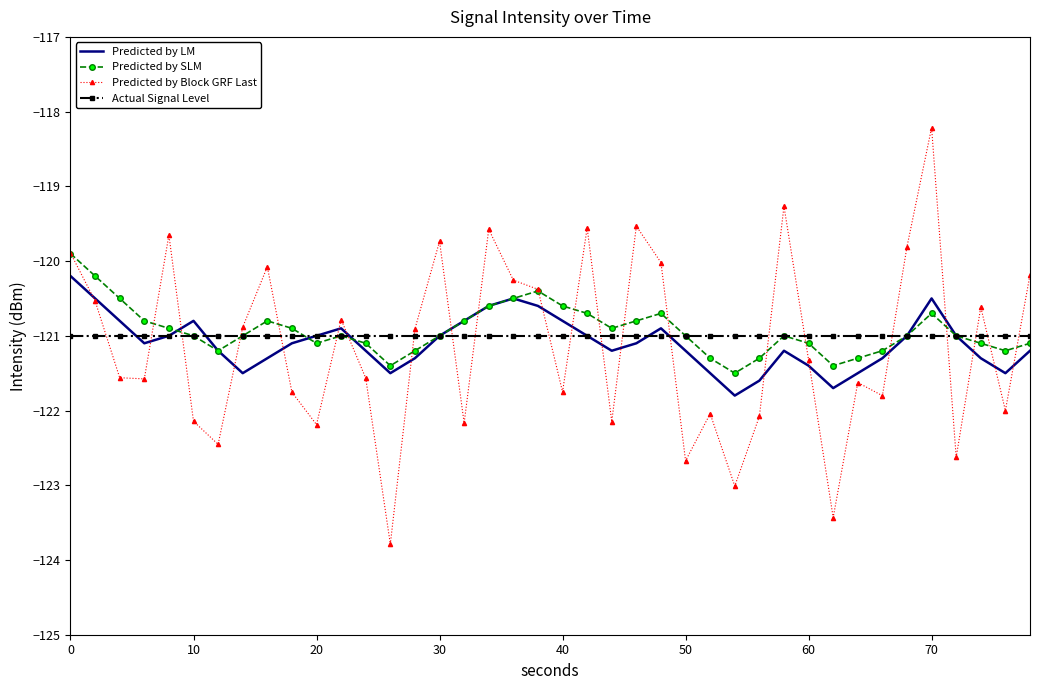

How many intersections are there between Actual Signal Level and Predicted by Block GRF Last?

22